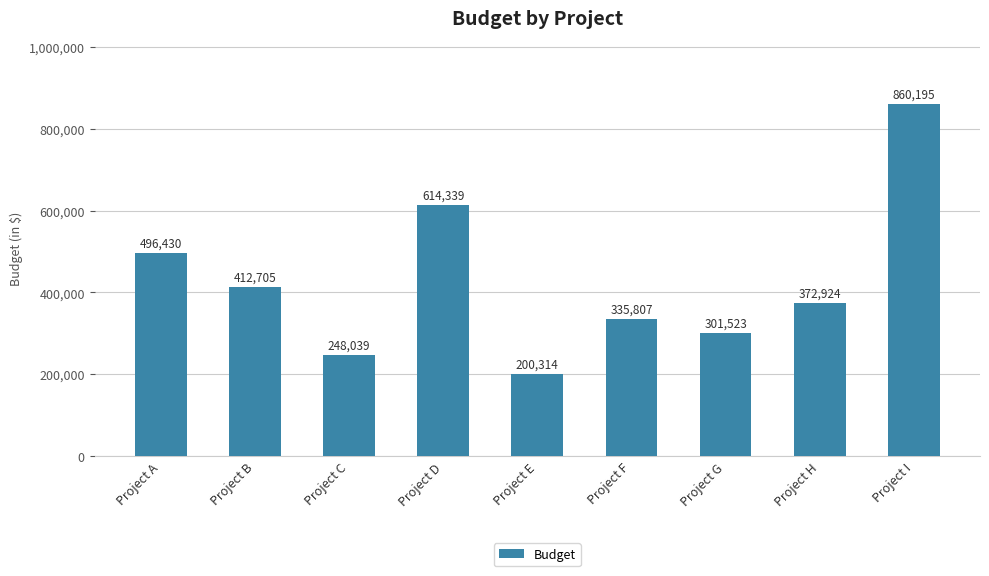

Which category has the highest value across all series?

Project I